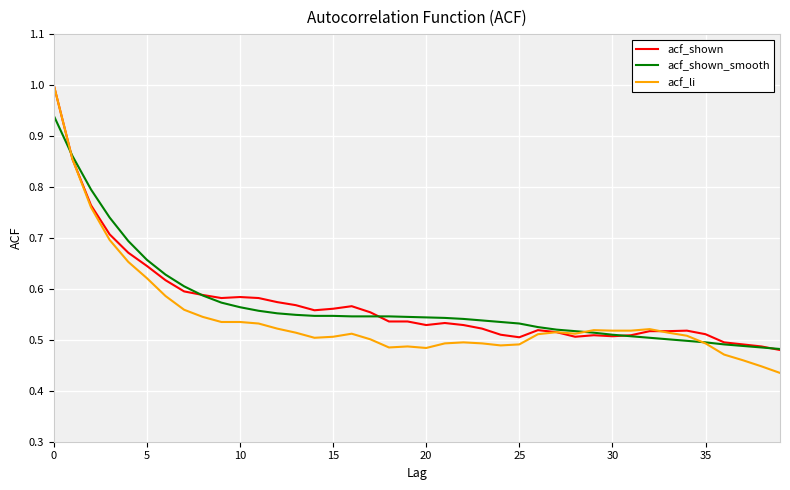

Which series has the widest spread of values?

acf_li